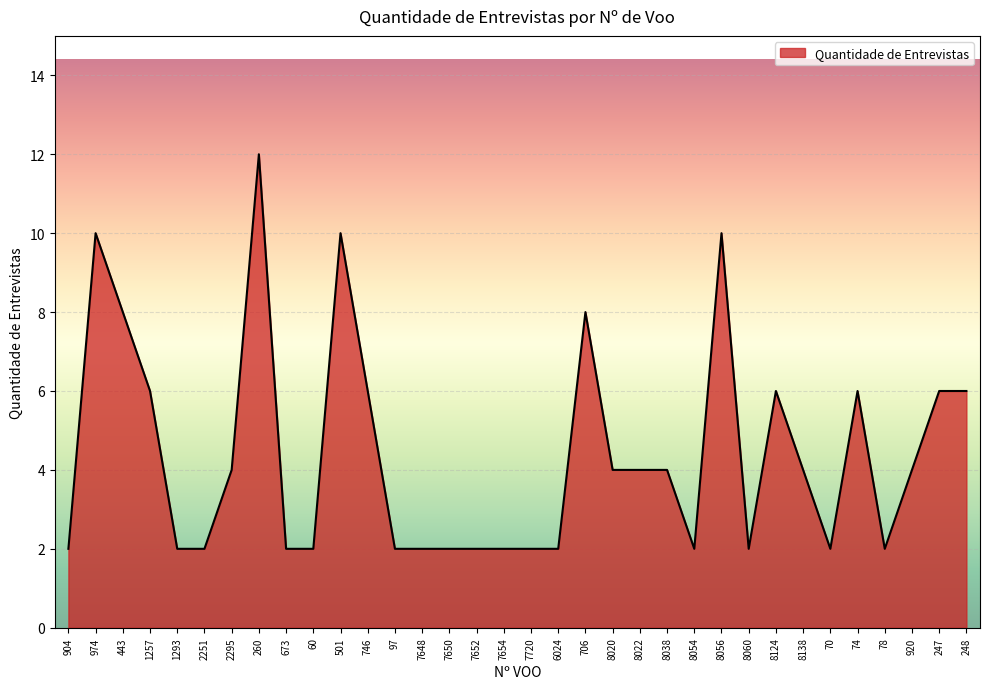

What is the ratio of the value at 7648 to the value at 904?

1.0